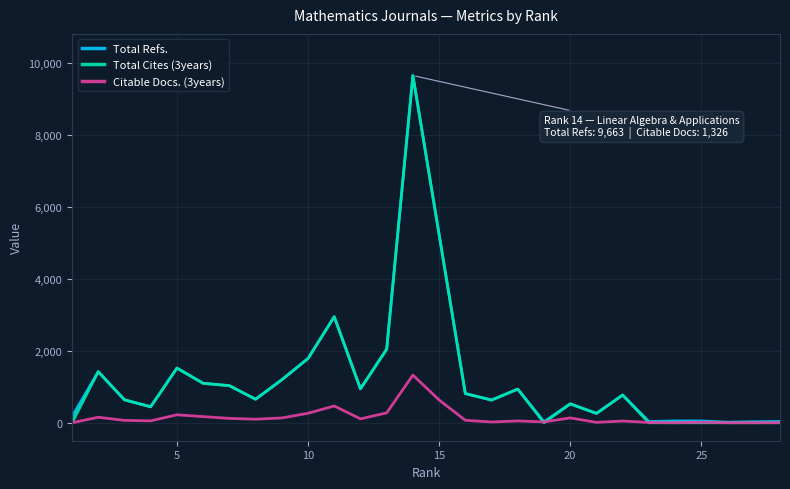

Which series has the largest range (max minus min)?

Total Cites (3years)